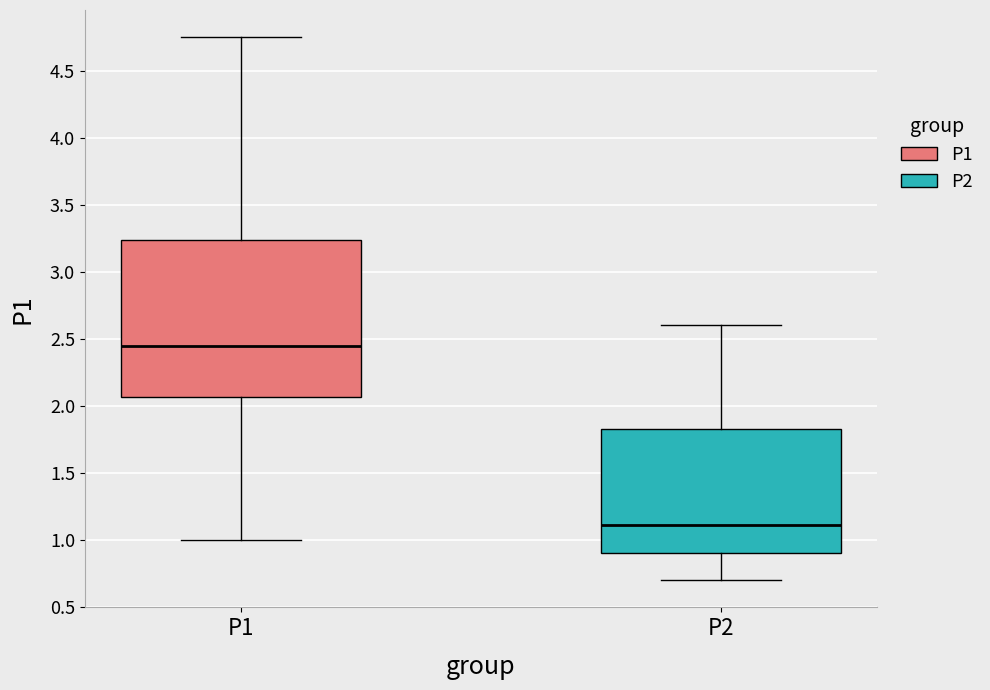

Which box's median line is the highest?

P1